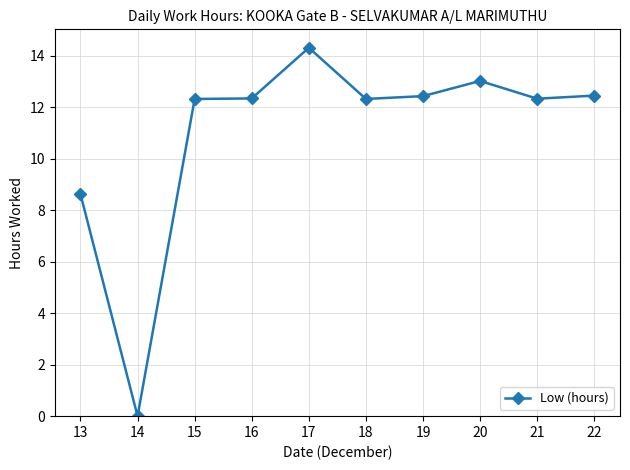

At which label is the value closest to 7?

13